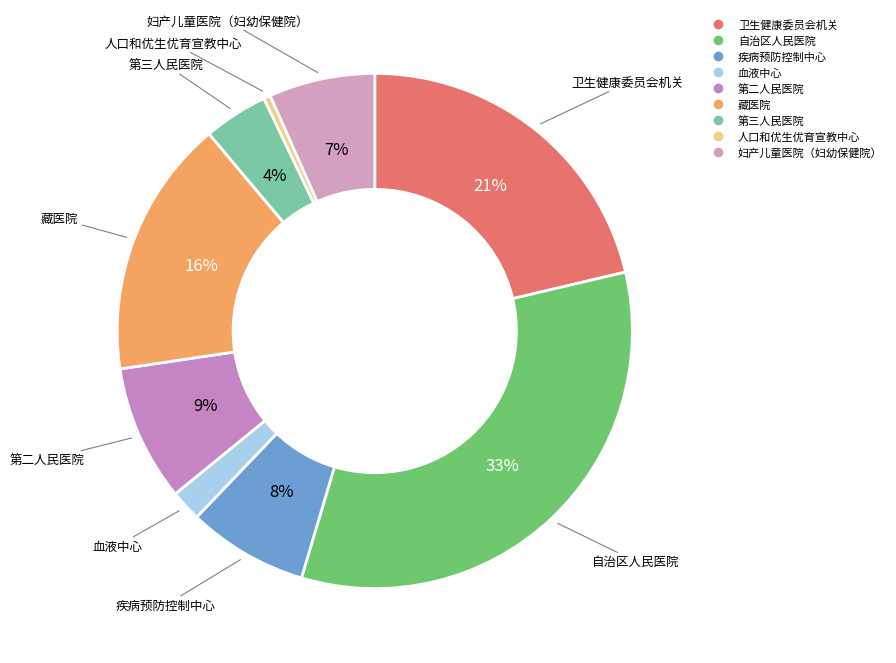

The 疾病预防控制中心 slice represents 8% of the pie. True or false?

True